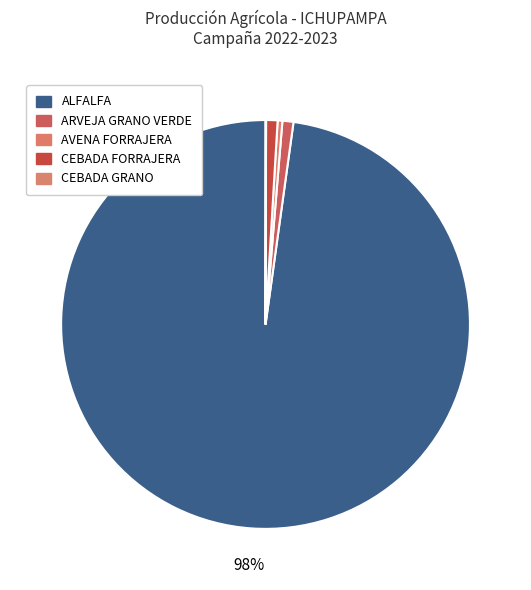

Count the number of slices in the pie.

5